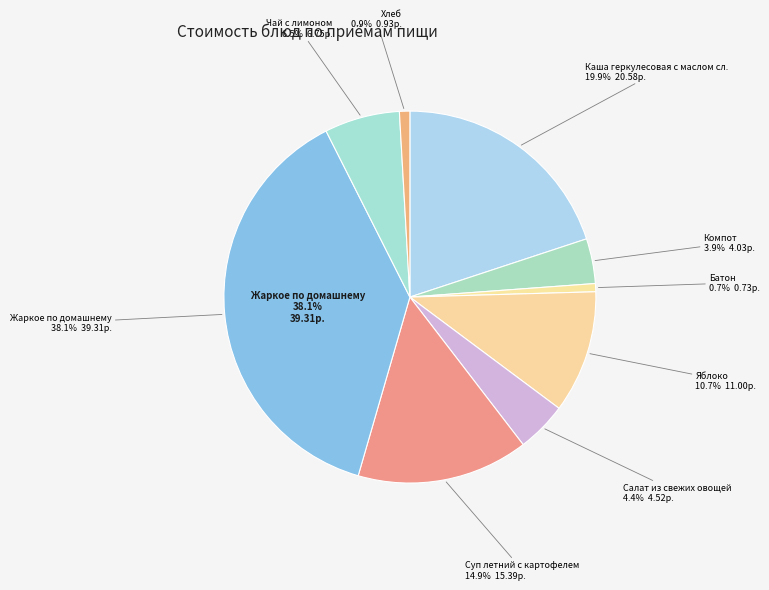

What percentage is the Чай с лимоном slice, to the nearest percent?

7%